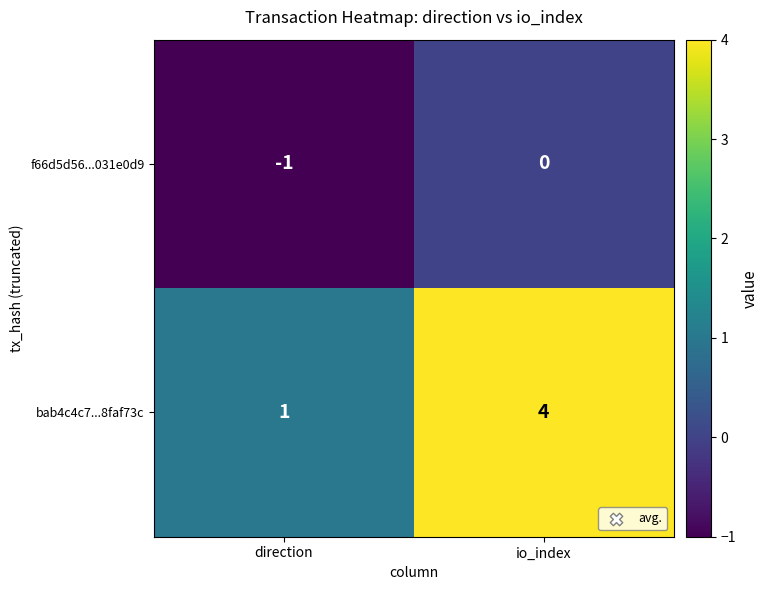

What is the greatest value displayed?

4